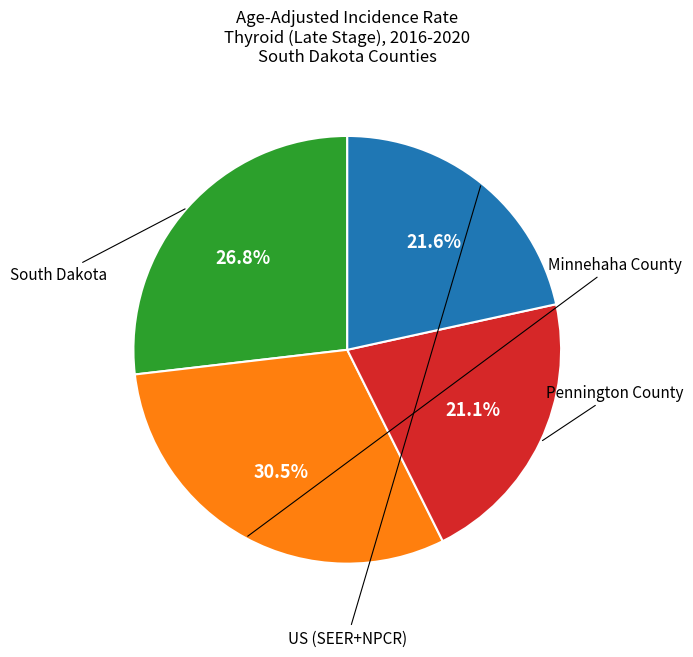

What is the largest slice in the pie chart?

Minnehaha County